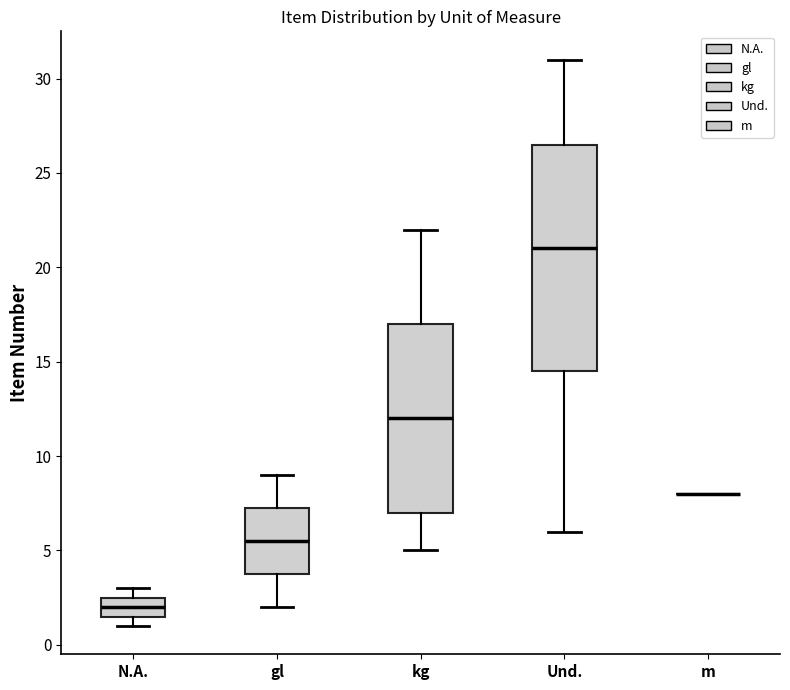

Which box is the tallest, from its lower edge to its upper edge?

Und.